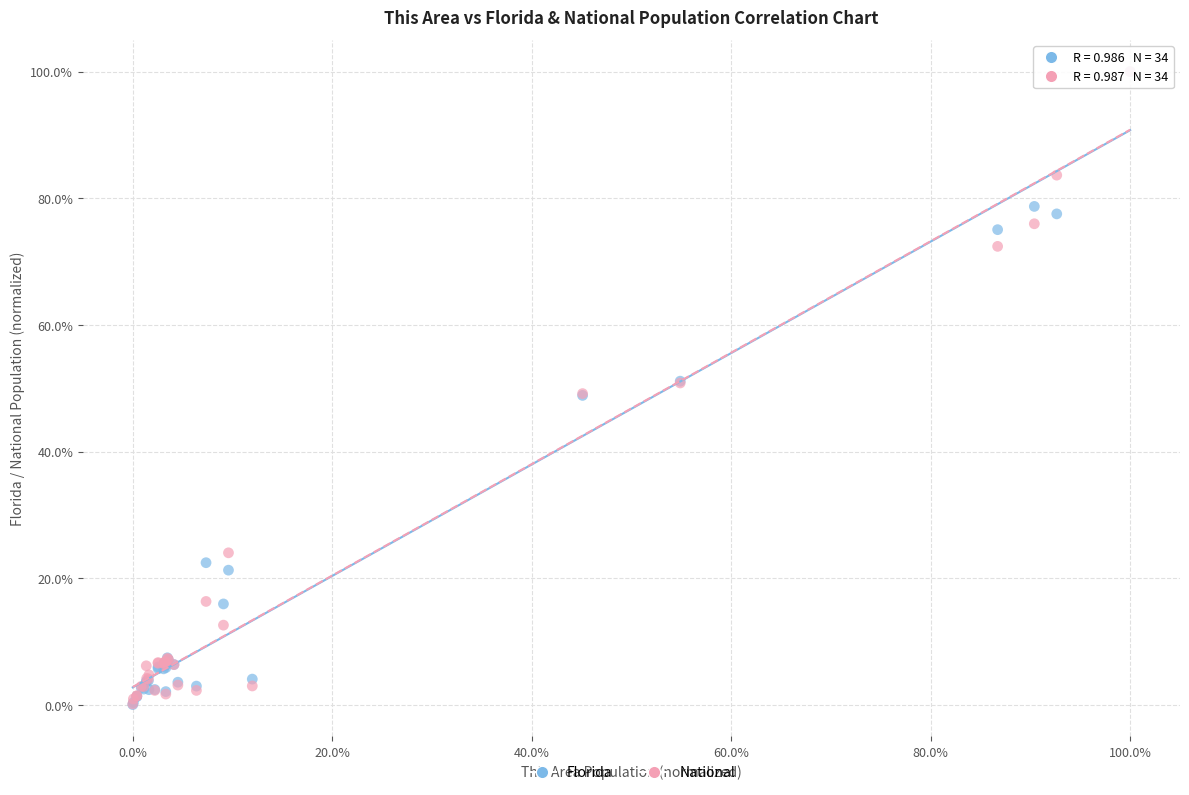

What are all the series names shown in the legend?

Florida, National